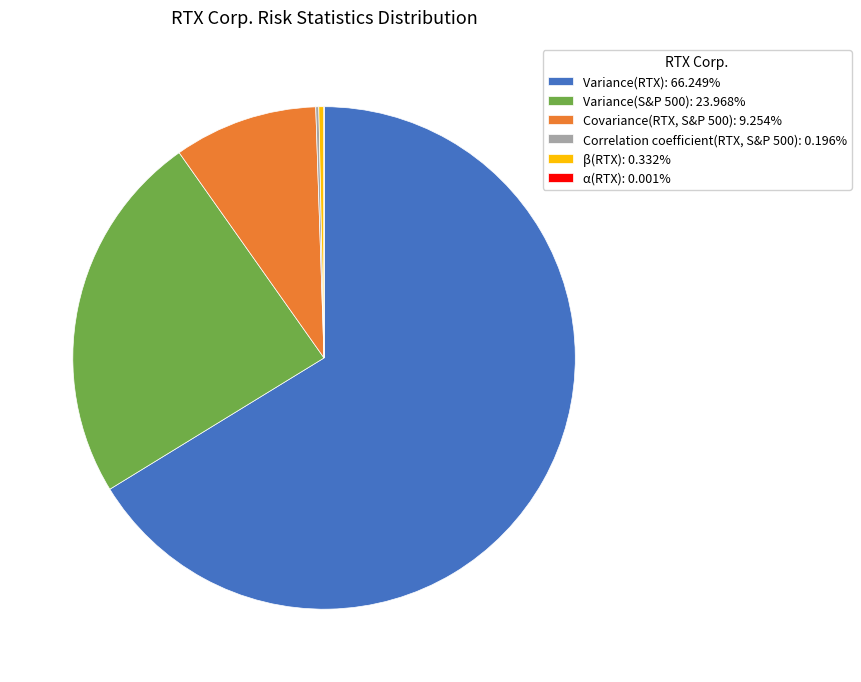

Do Variance(RTX): 66.249% and Covariance(RTX, S&P 500): 9.254% together represent more than half of the pie?

Yes